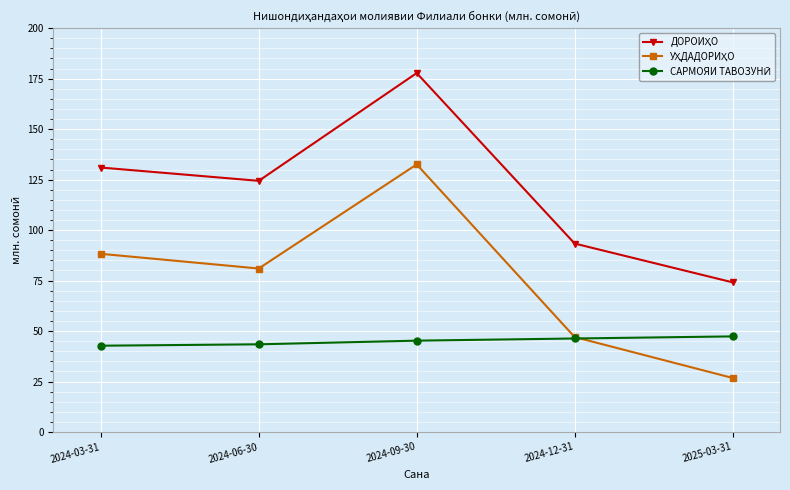

At which category is the sum across all series the highest?

2024-09-30